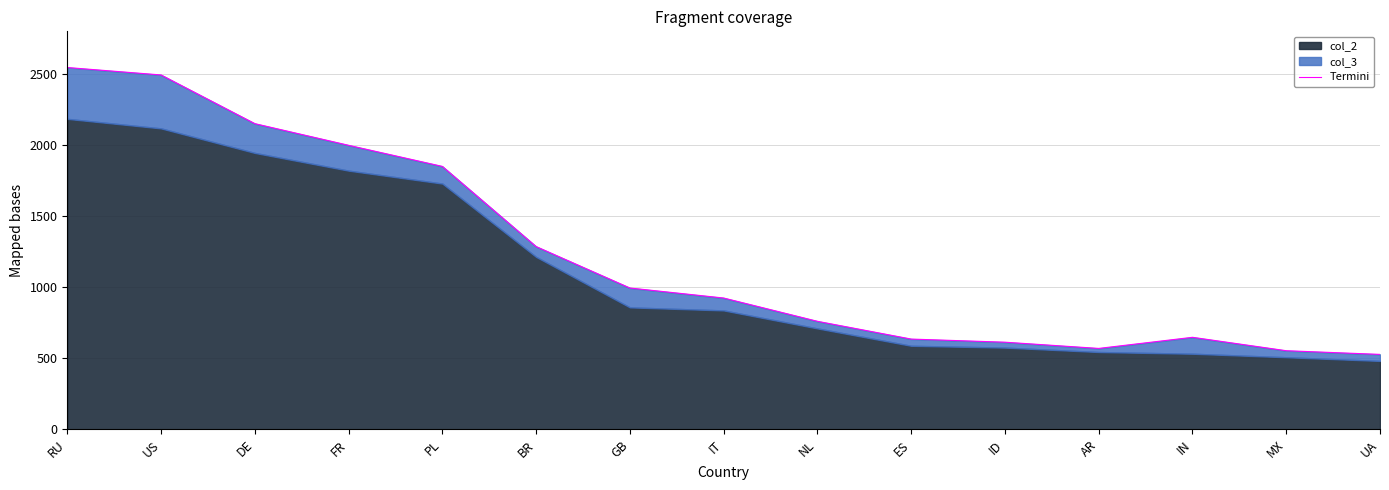

How many interior local peaks (higher than both neighbors) does the data have?

1